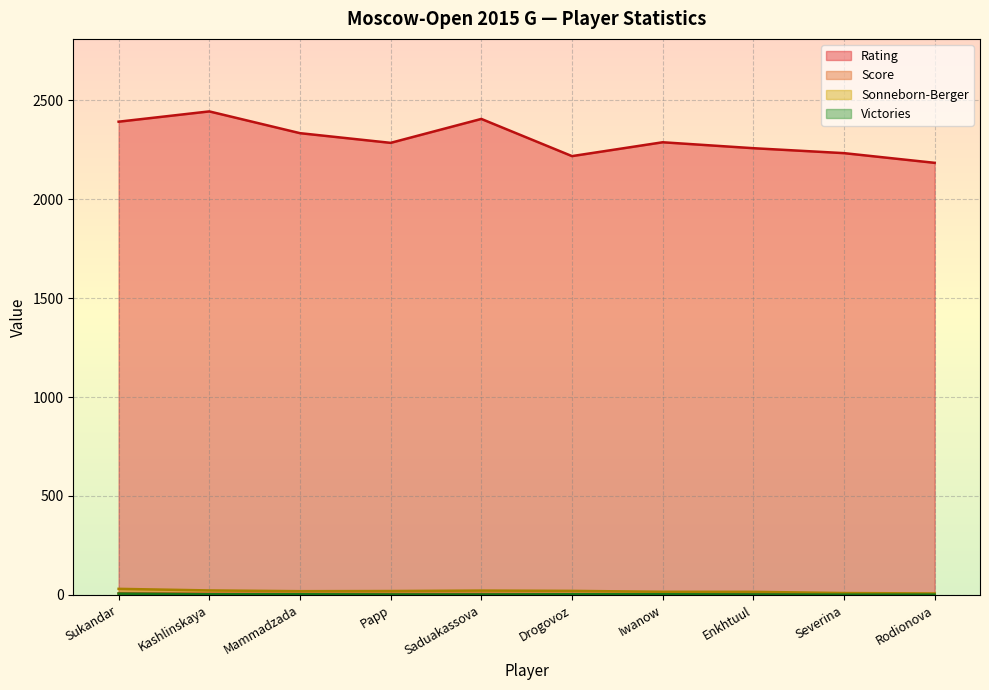

True or false: Rating has a value of 3256.1 at Kashlinskaya.

False